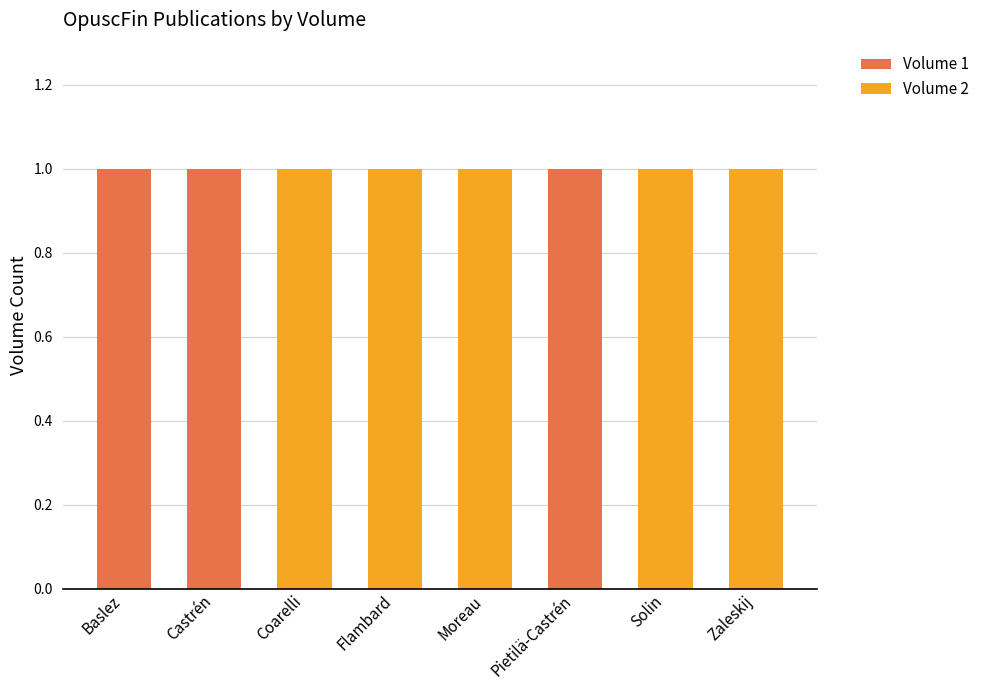

The value of Volume 1 at Coarelli is 0. True or false?

True